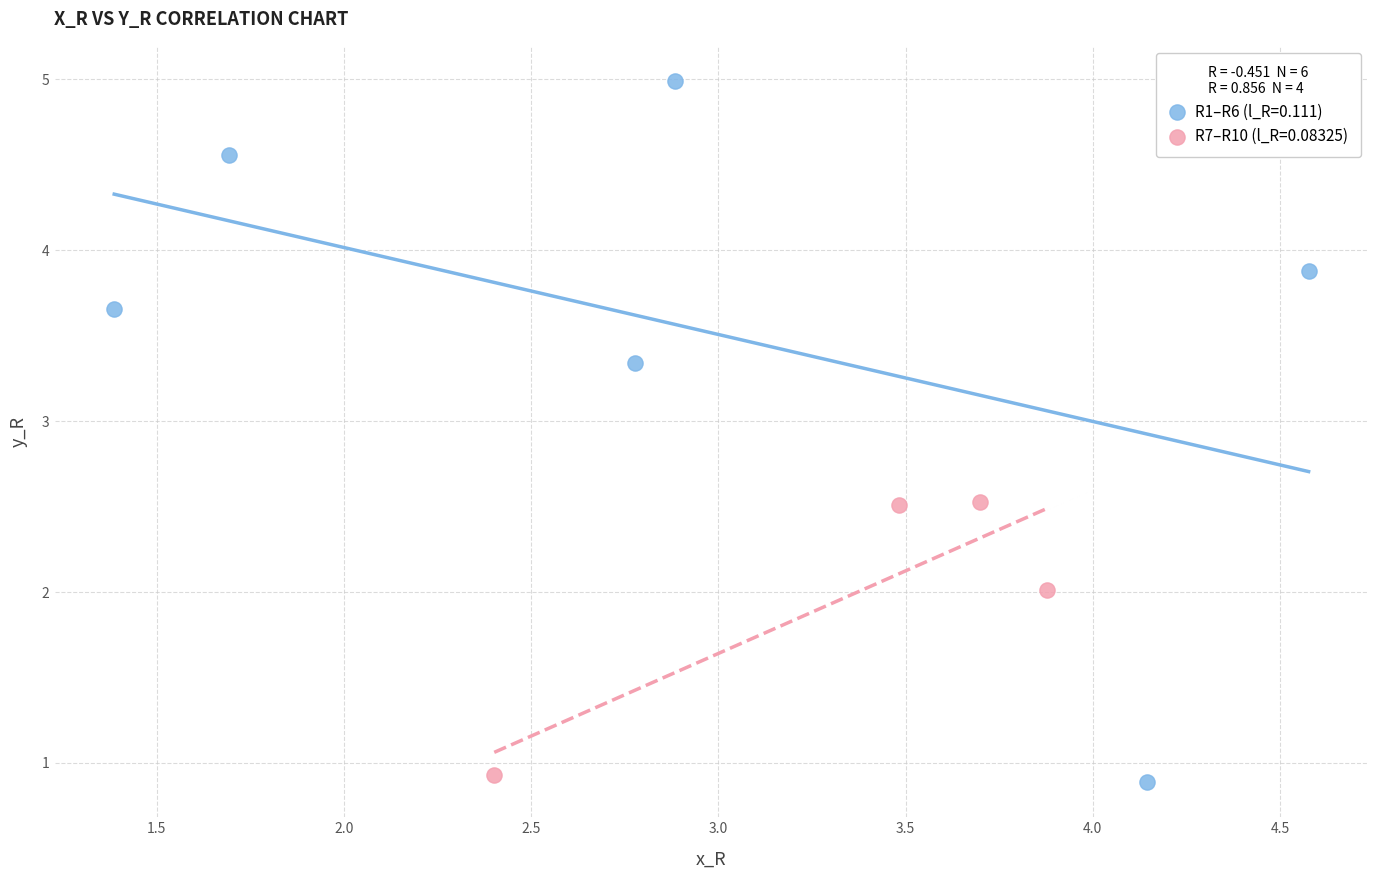

Which series has the widest spread of Y values?

R1–R6 (l_R=0.111)